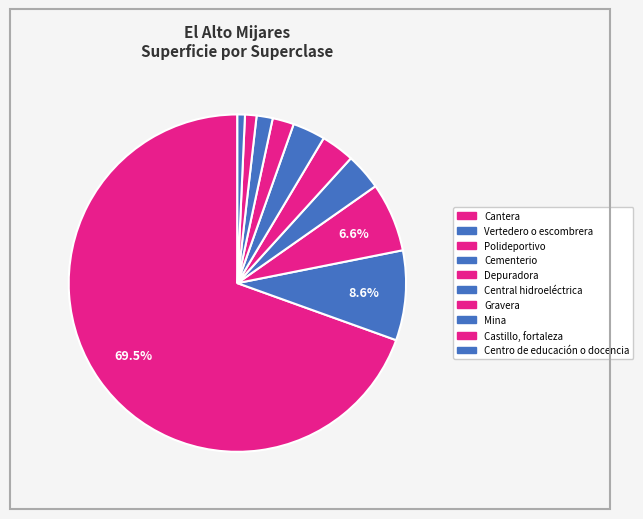

Is the sum of Centro de educación o docencia and Vertedero o escombrera greater than half?

No